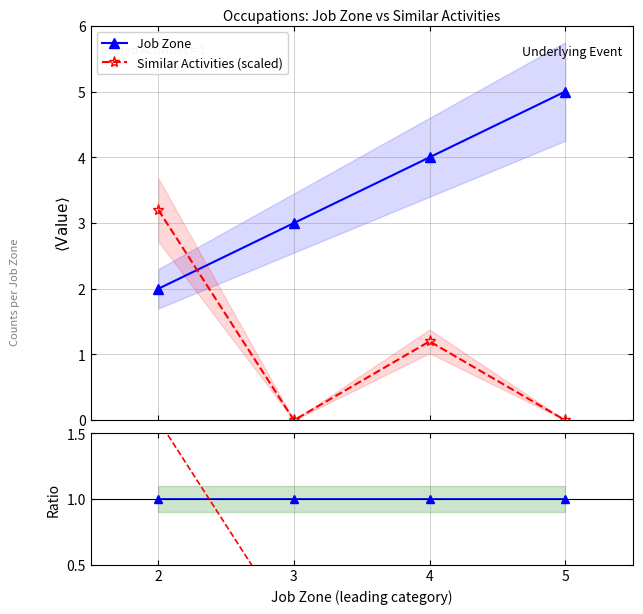

What is the value of the Job Zone point at the 4th from the left?

5.0